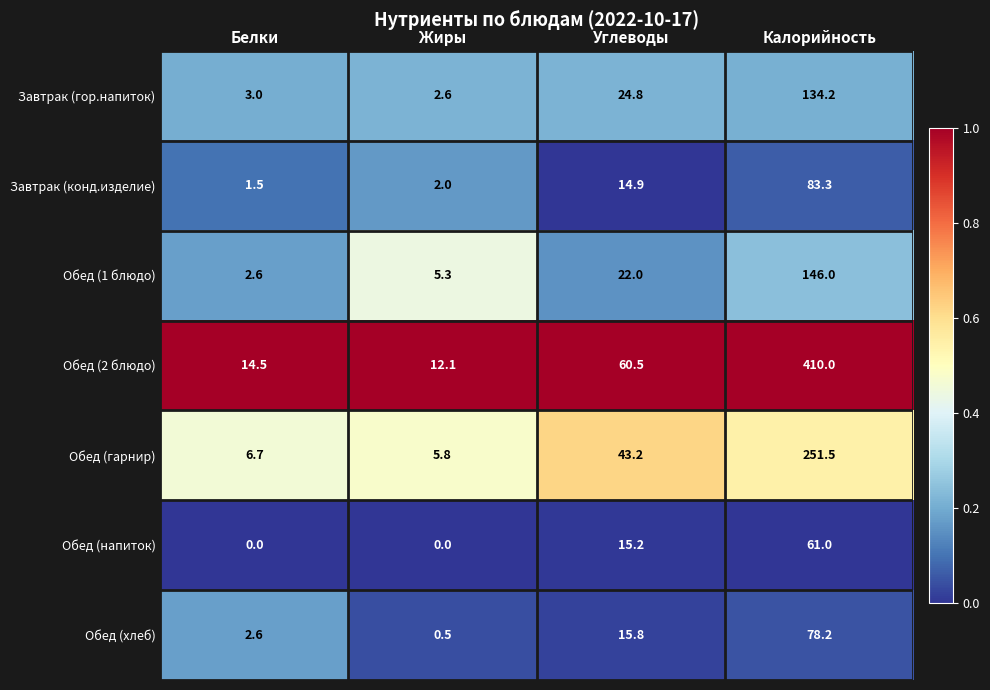

Which series has the largest range (max minus min)?

Обед (2 блюдо)